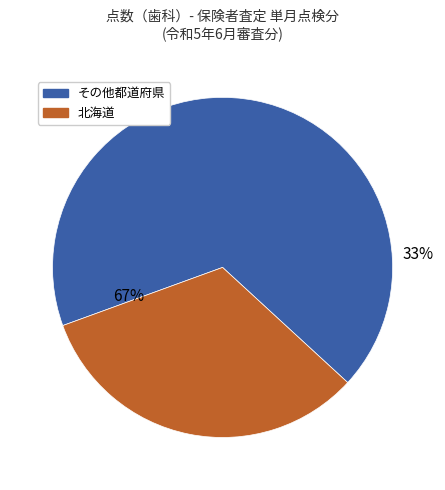

Does 北海道 represent more than half of the total?

No